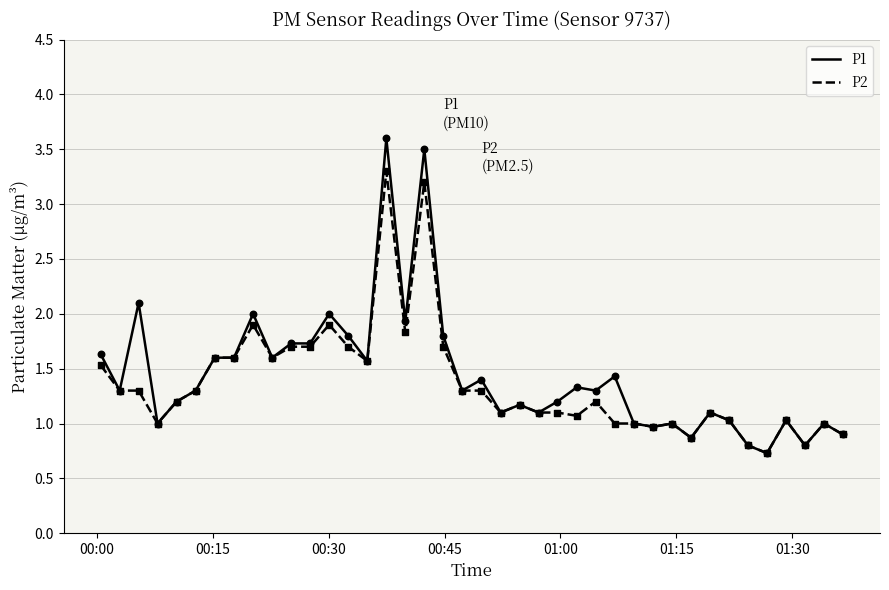

Which series has the largest range (max minus min)?

P1